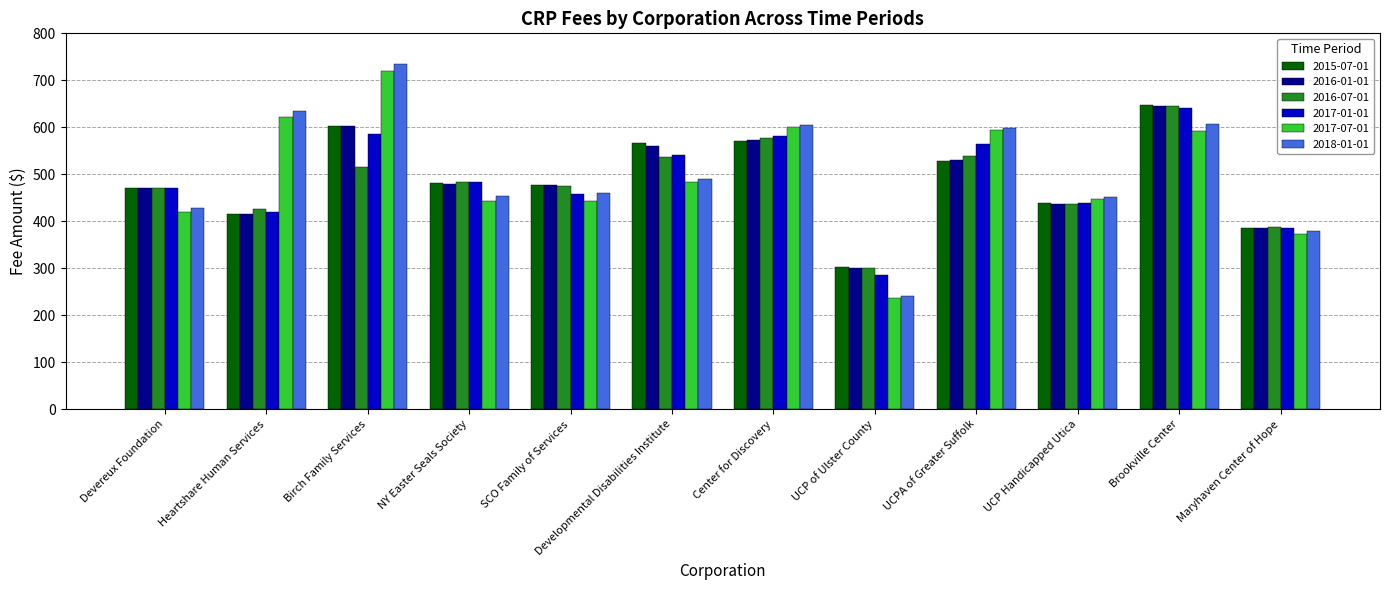

What is the difference between the highest and lowest values at Center for Discovery?

34.6